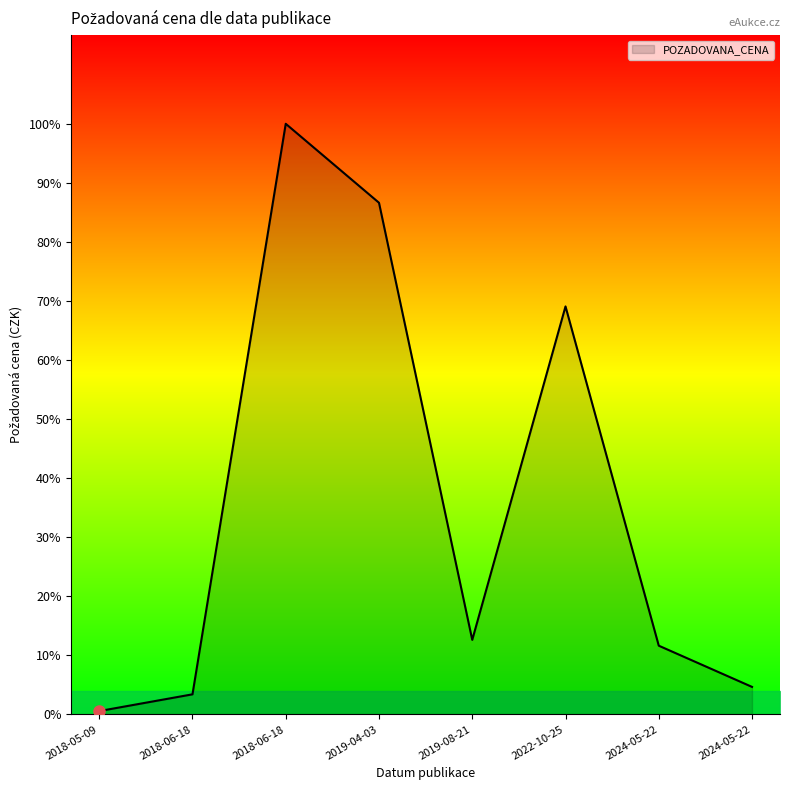

Between 2024-05-22 and 2018-06-18, which is larger?

2018-06-18